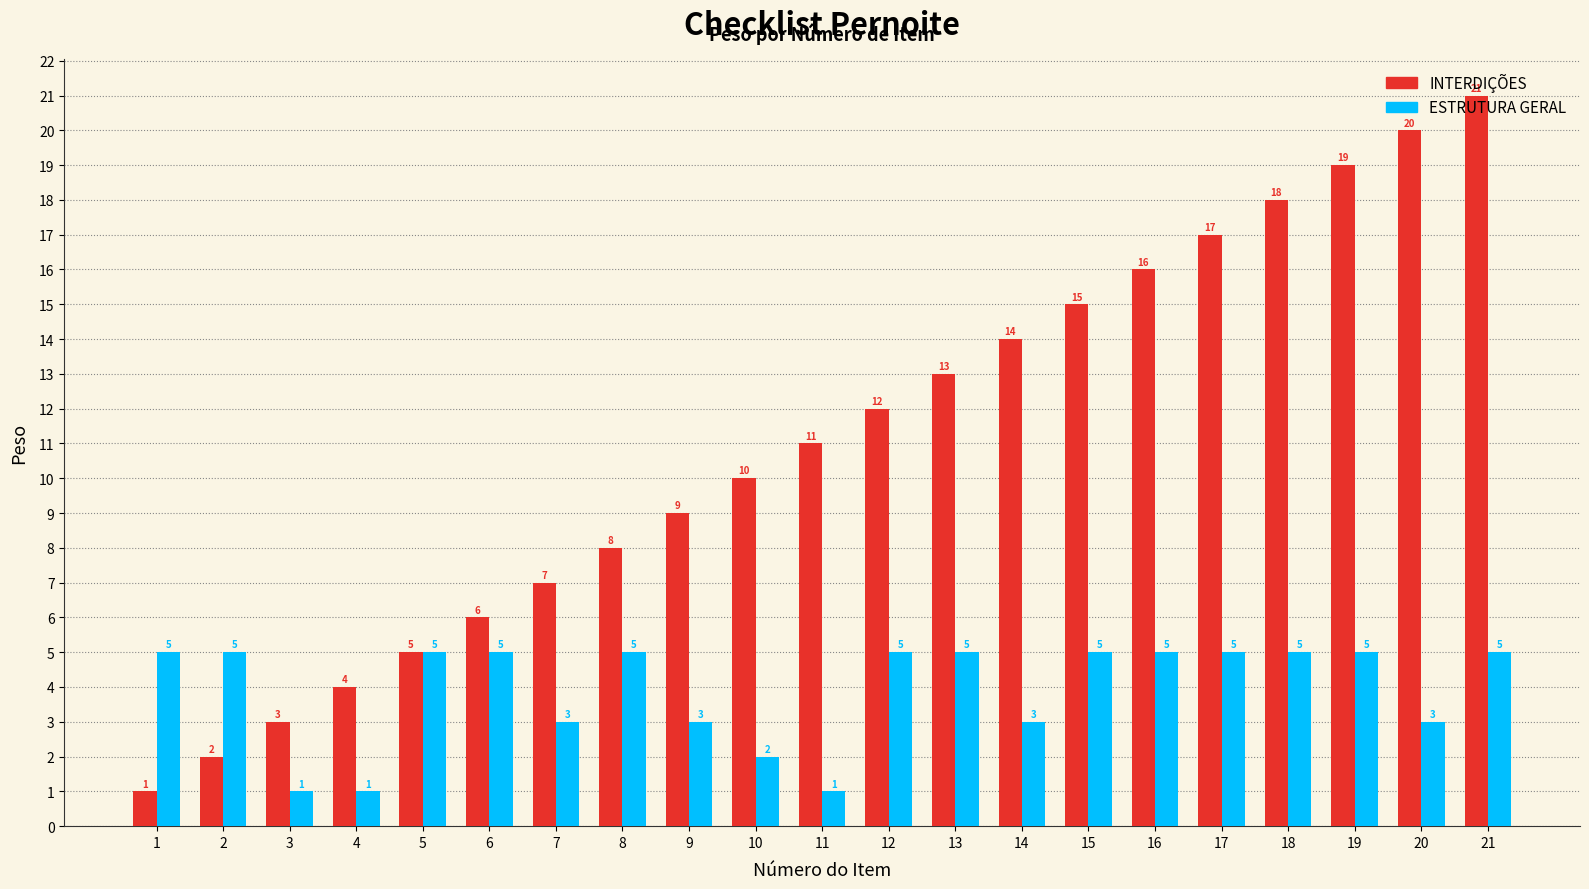

Are the bars grouped side by side (vs. stacked)?

Yes